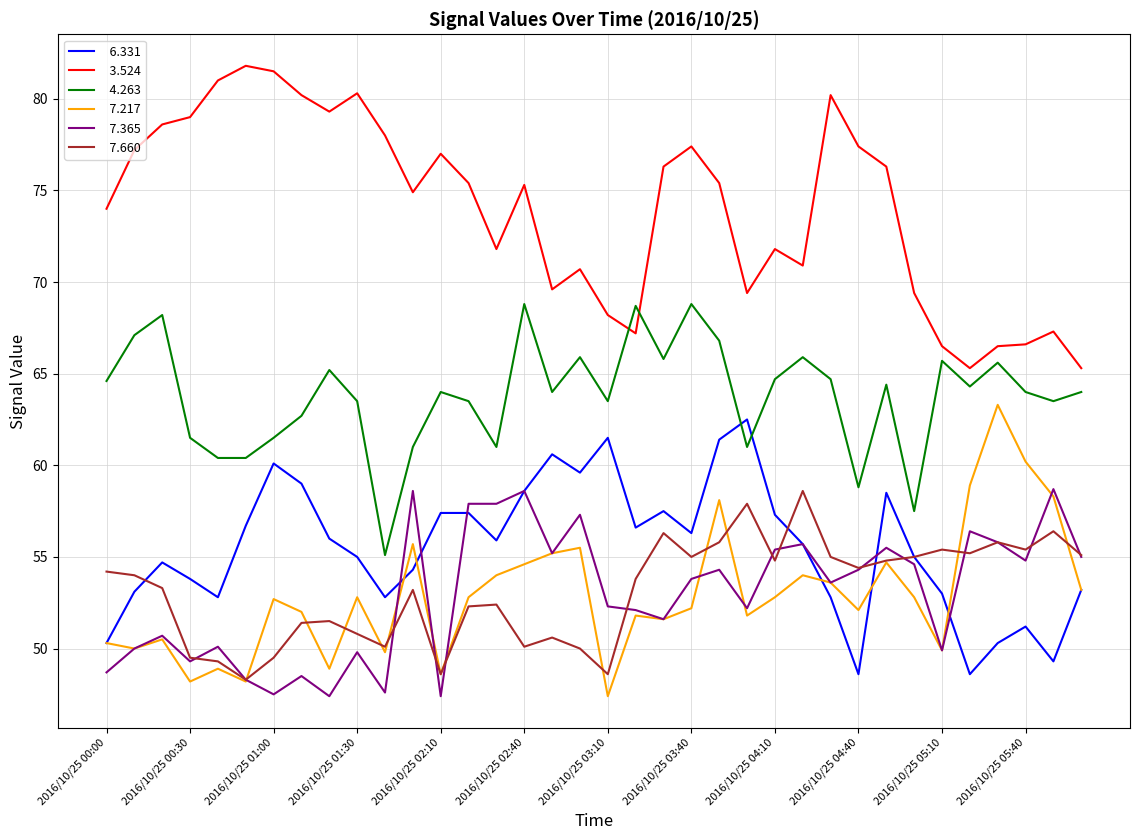

What is the greatest value displayed?

81.8